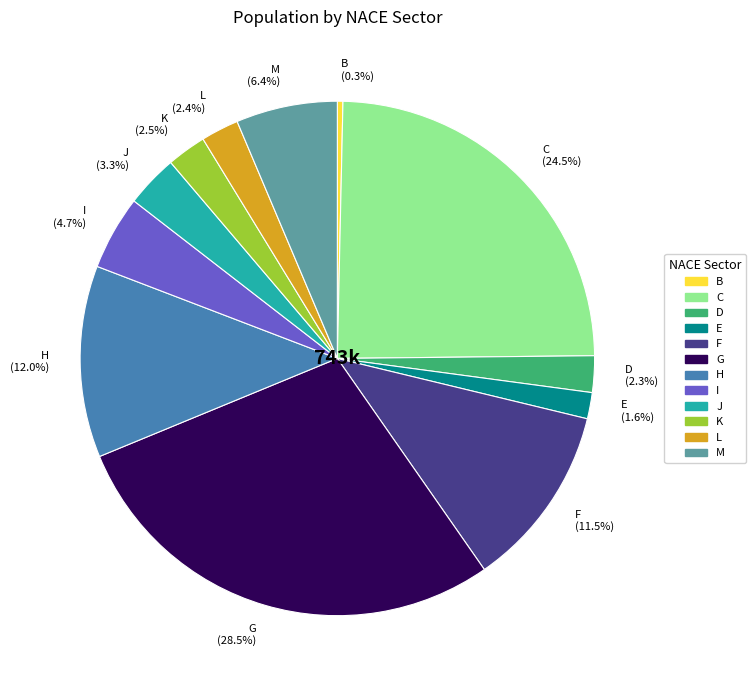

The K slice represents 14% of the pie. True or false?

False